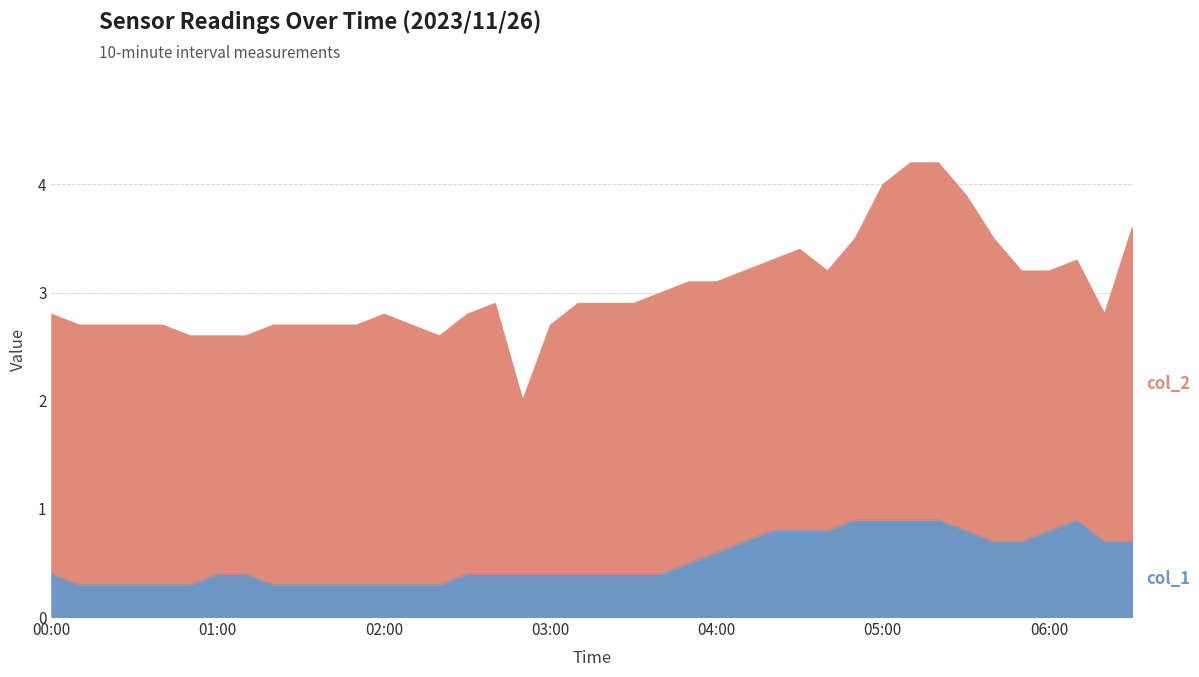

At which label is the value closest to 0?

00:10